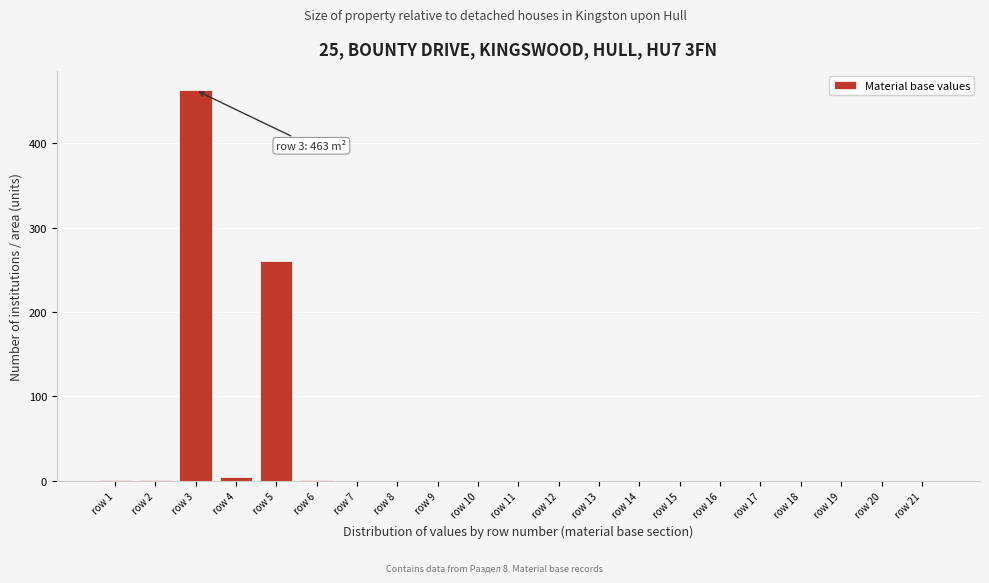

What is the maximum value shown in the chart?

463